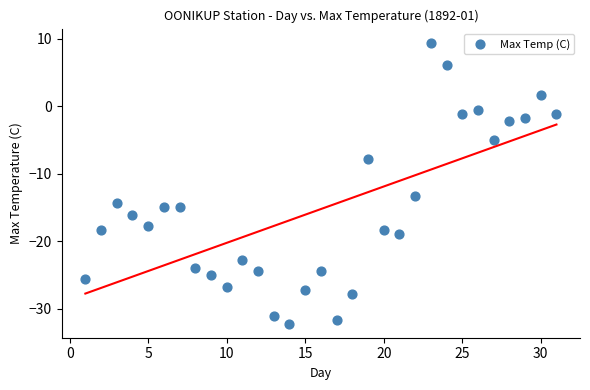

What is the range of X values (max minus min)?

30.0